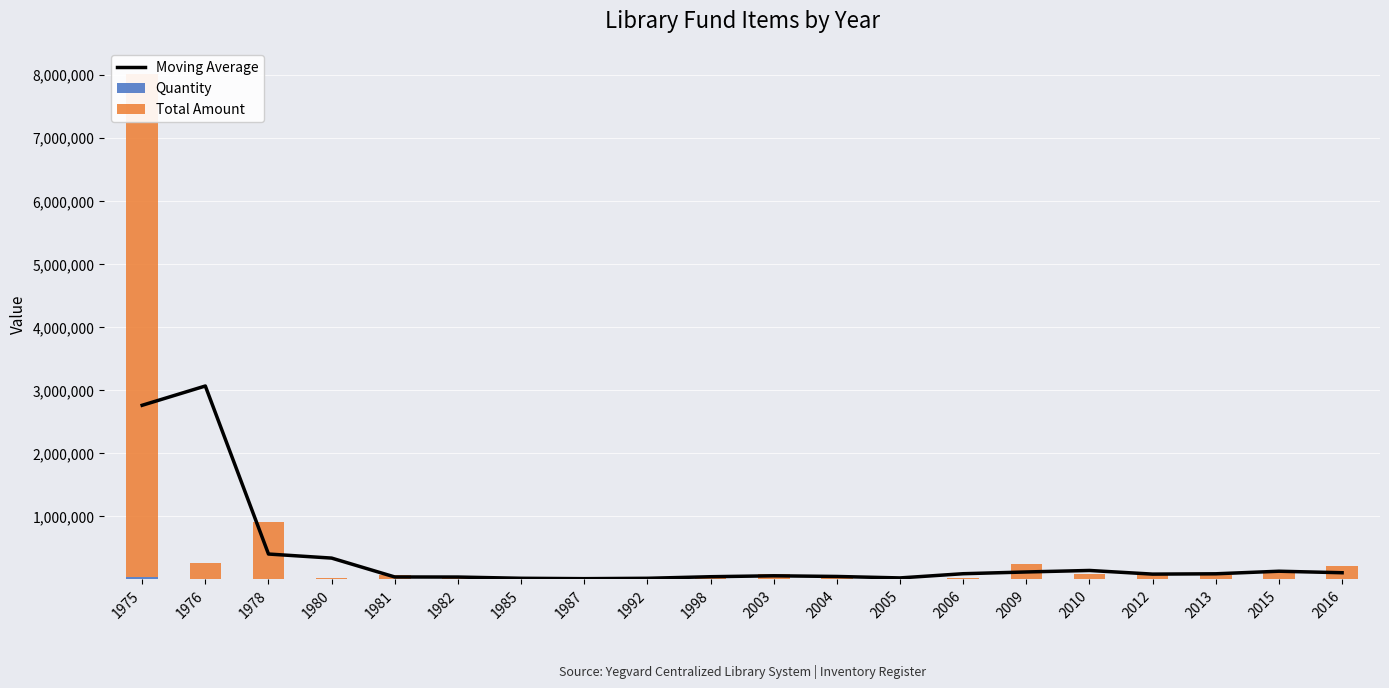

What is the minimum value for Moving Average?

11644.7